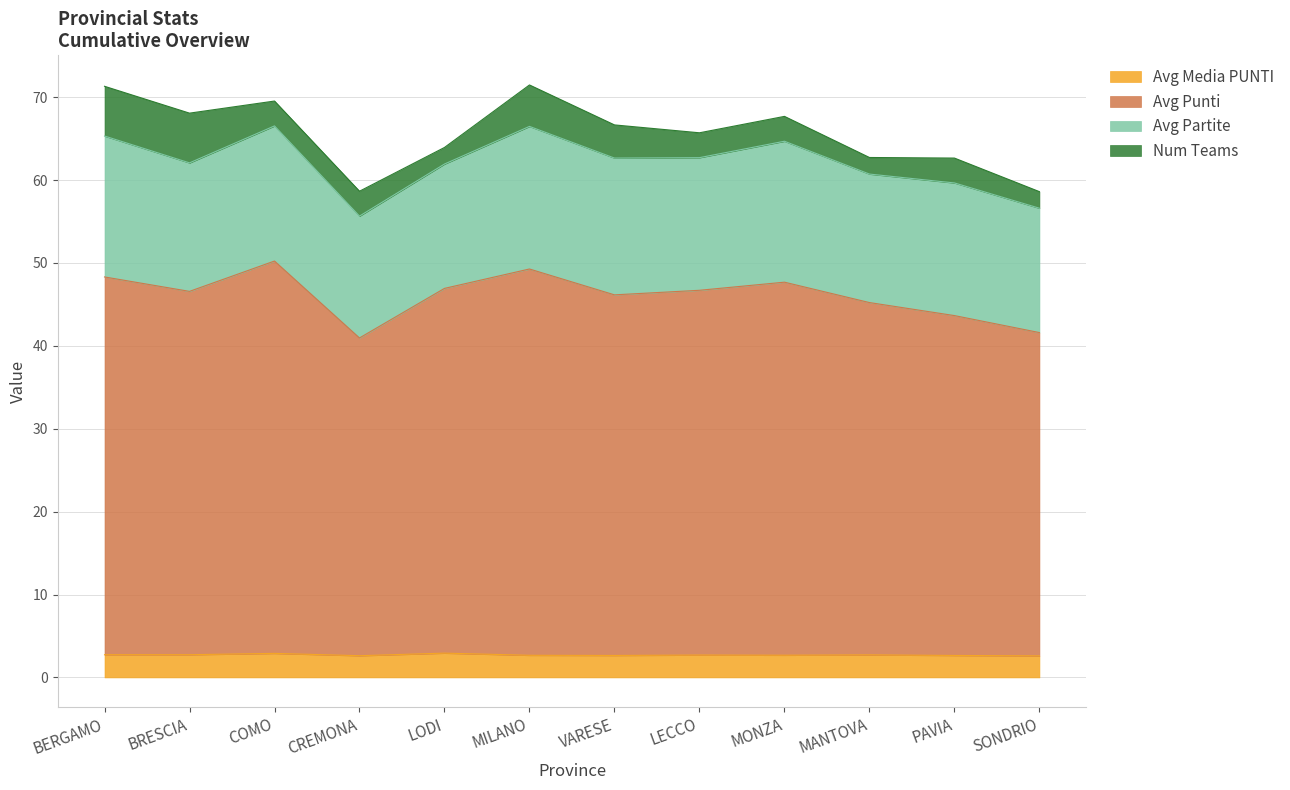

What is the total value across all series at LODI?

63.9